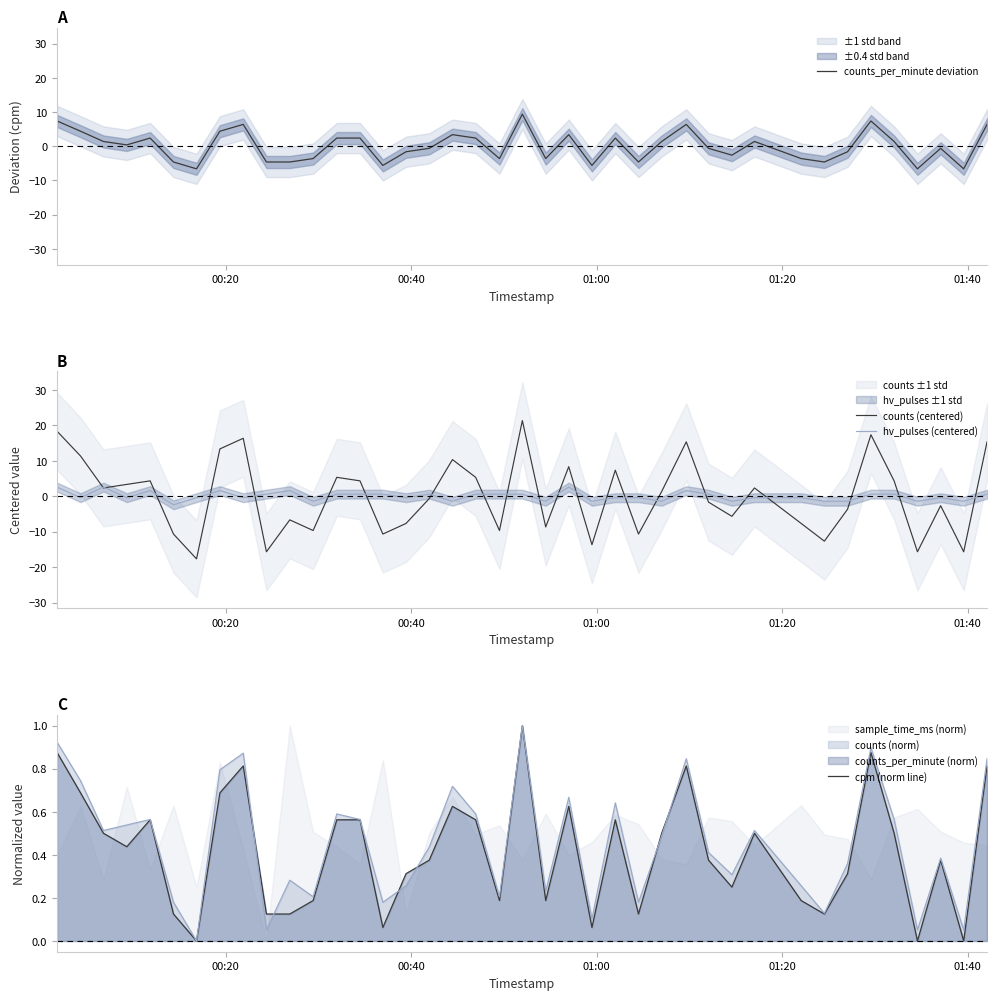

What is the maximum value shown in the chart?

21.3